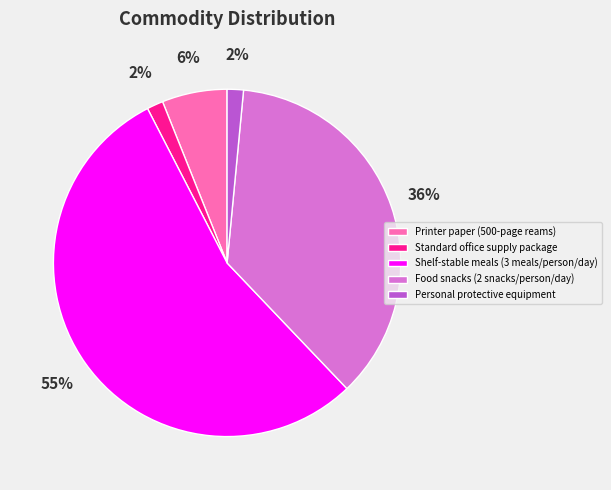

How many segments does this pie chart have?

5